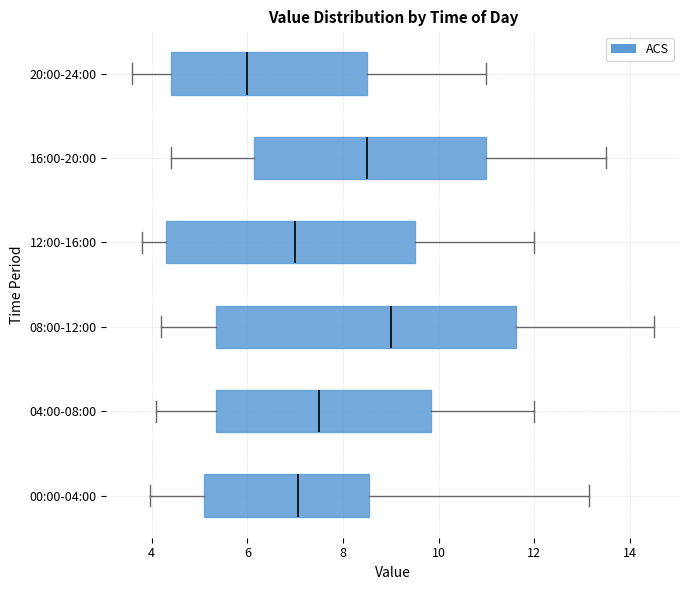

Reading bottom to top, transcribe this box plot: for each box, give where its median line is, the range the box spans, and where its two whiskers end, as read against the x-axis. The values are not printed on the chart, so give them approximately, as read against the axis.

00:00-04:00: median 7.0, box 5.0 to 8.6, whiskers 4.0 to 13.2
04:00-08:00: median 7.6, box 5.4 to 9.8, whiskers 4.2 to 12.0
08:00-12:00: median 9.0, box 5.4 to 11.6, whiskers 4.2 to 14.6
12:00-16:00: median 7.0, box 4.4 to 9.6, whiskers 3.8 to 12.0
16:00-20:00: median 8.6, box 6.2 to 11.0, whiskers 4.4 to 13.6
20:00-24:00: median 6.0, box 4.4 to 8.6, whiskers 3.6 to 11.0